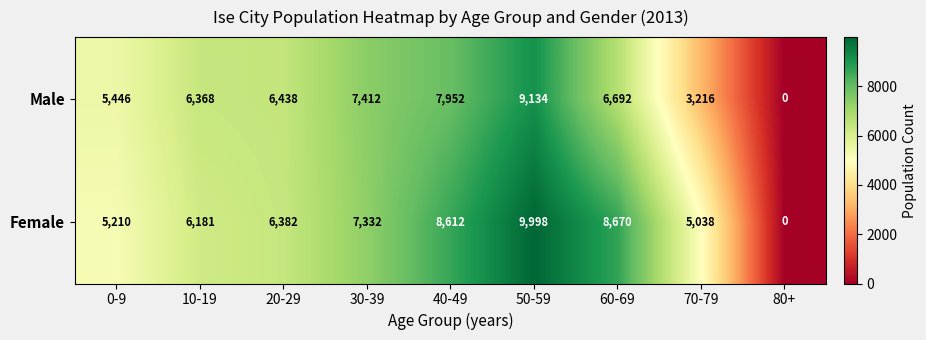

What is the maximum value shown in the chart?

9998